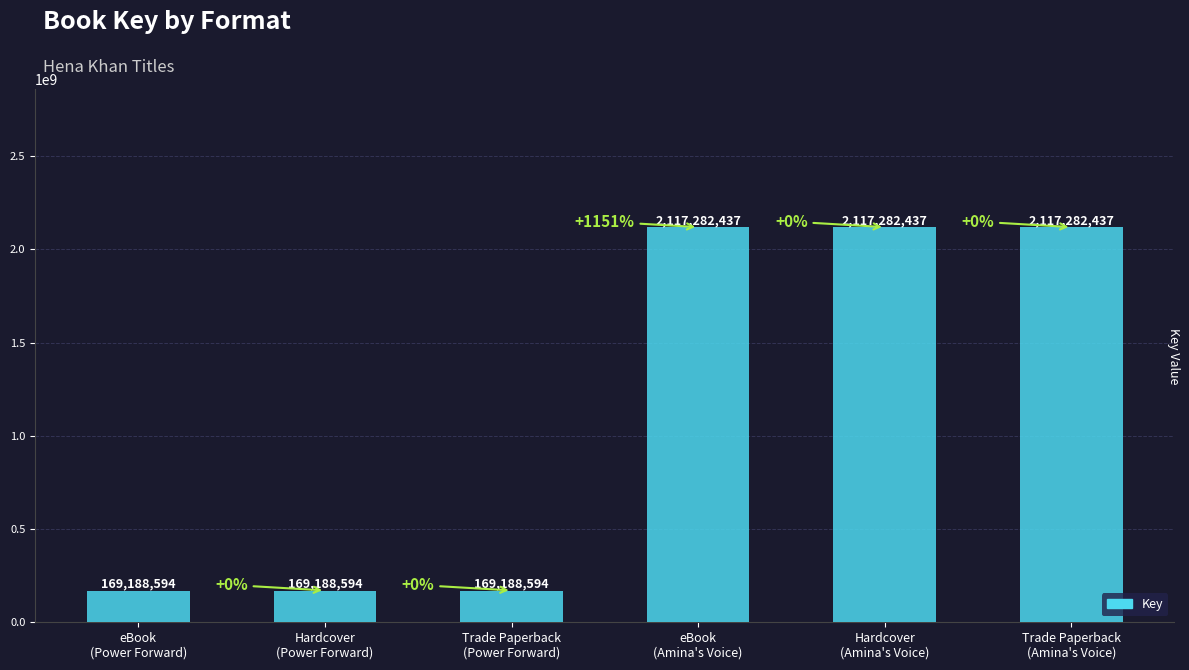

Reading left to right, transcribe all the data shown in this chart.

eBook
(Power Forward)=169188594	Hardcover
(Power Forward)=169188594	Trade Paperback
(Power Forward)=169188594	eBook
(Amina's Voice)=2117282437	Hardcover
(Amina's Voice)=2117282437	Trade Paperback
(Amina's Voice)=2117282437